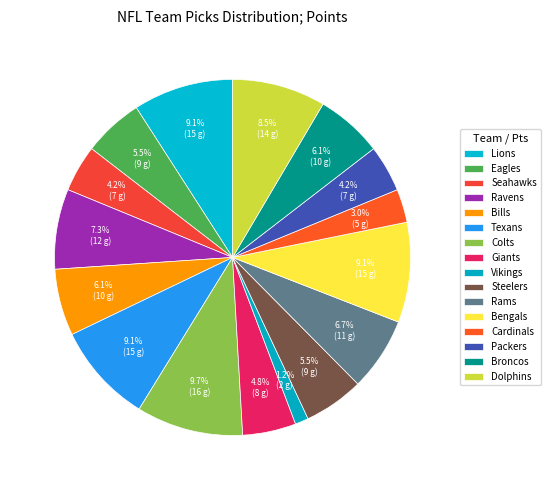

Does Packers account for over 50% of the chart?

No